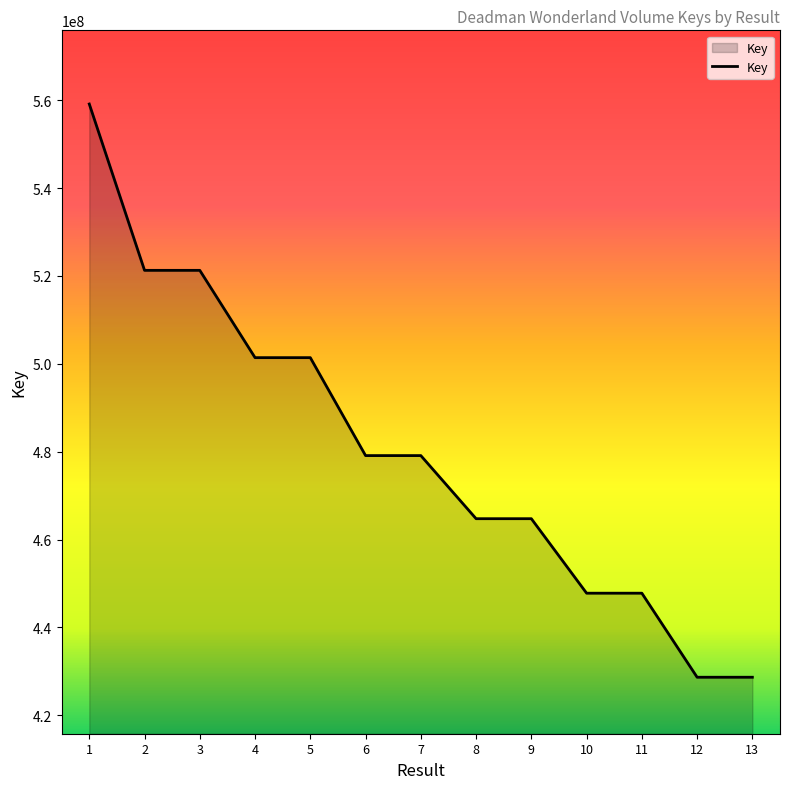

What is the difference between the maximum and minimum values?

130510889